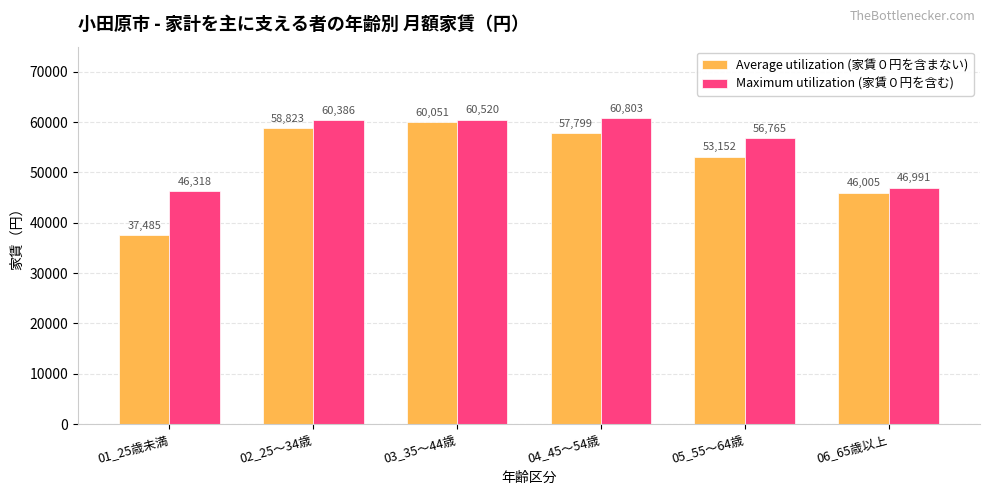

How many bars are there in total?

12